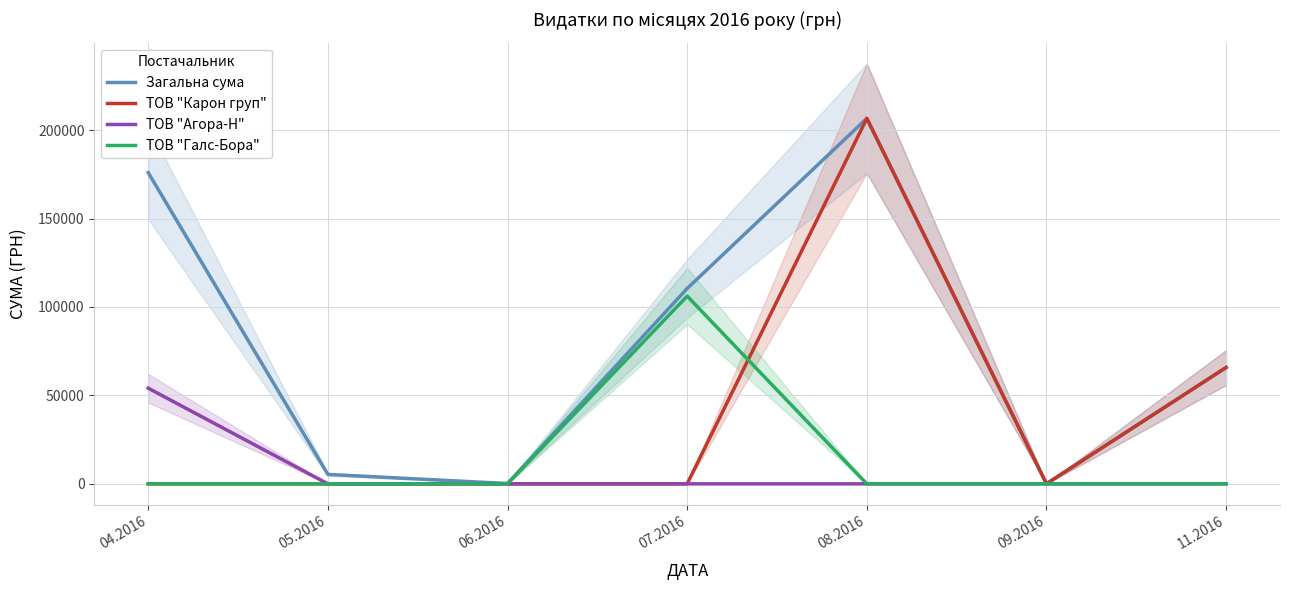

What is the difference between the maximum and minimum values in the ТОВ "Карон груп" series?

206631.6